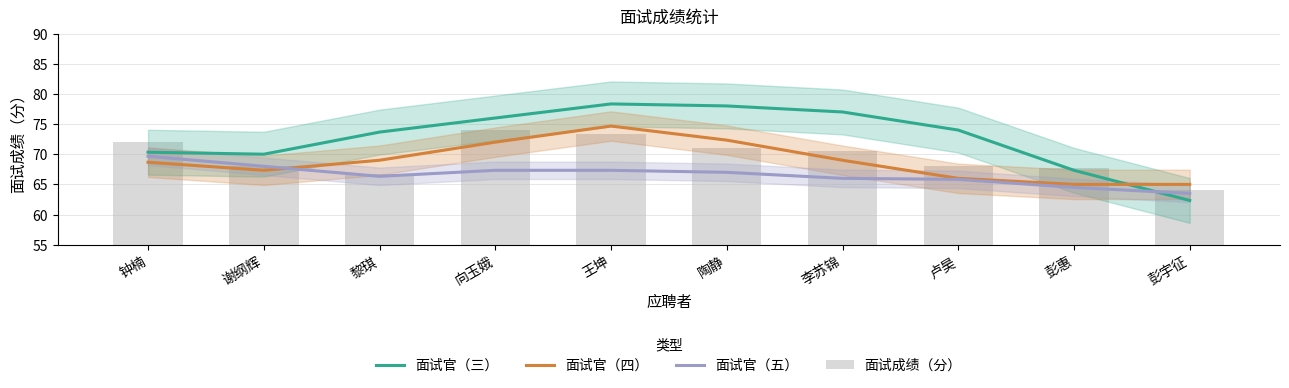

Reading left to right, what are all the values shown in this chart?

面试官（三）: 钟楠=70.3	谢纲辉=70.0	黎琪=73.7	向玉娥=76.0	王坤=78.3	陶静=78.0	李苏锦=77.0	卢昊=74.0	彭惠=67.3	彭宇征=62.3
面试官（四）: 钟楠=68.7	谢纲辉=67.3	黎琪=69.0	向玉娥=72.0	王坤=74.7	陶静=72.3	李苏锦=69.0	卢昊=66.0	彭惠=65.0	彭宇征=65.0
面试官（五）: 钟楠=69.7	谢纲辉=68.0	黎琪=66.3	向玉娥=67.3	王坤=67.3	陶静=67.0	李苏锦=66.0	卢昊=65.8	彭惠=64.5	彭宇征=63.5
面试成绩（分）: 钟楠=72.0	谢纲辉=68.0	黎琪=66.8	向玉娥=74.0	王坤=73.4	陶静=71.0	李苏锦=70.6	卢昊=68.0	彭惠=67.7	彭宇征=64.0